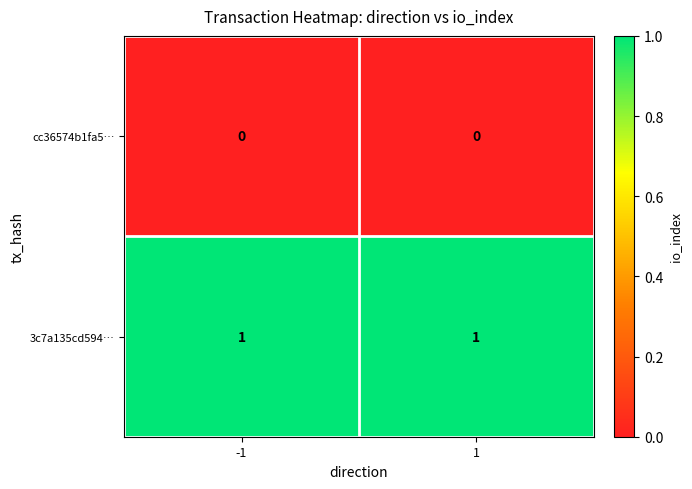

Count the number of categories in the chart.

2